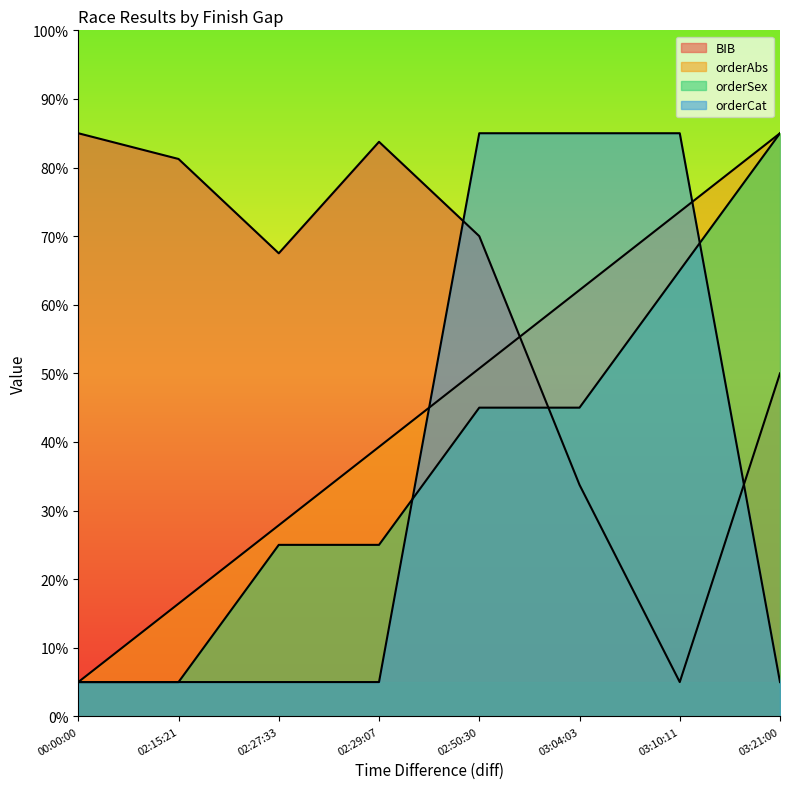

What are all the series names shown in the legend?

BIB, orderAbs, orderSex, orderCat